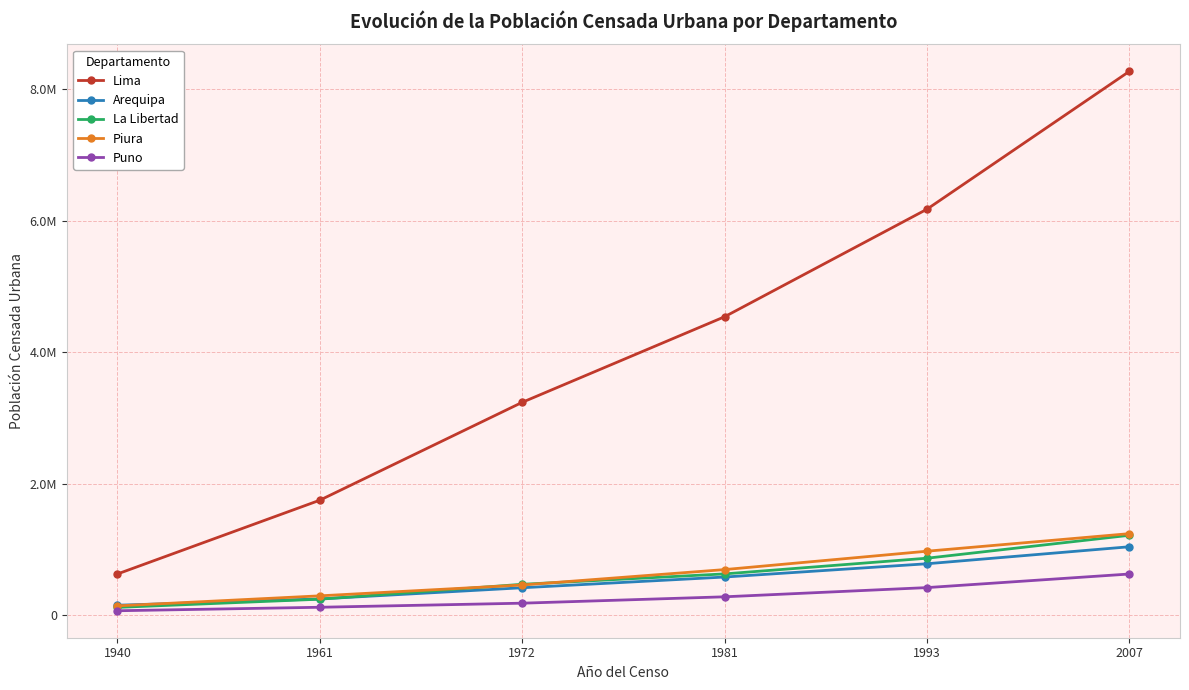

Between 1981 and 2007, which is larger?

2007